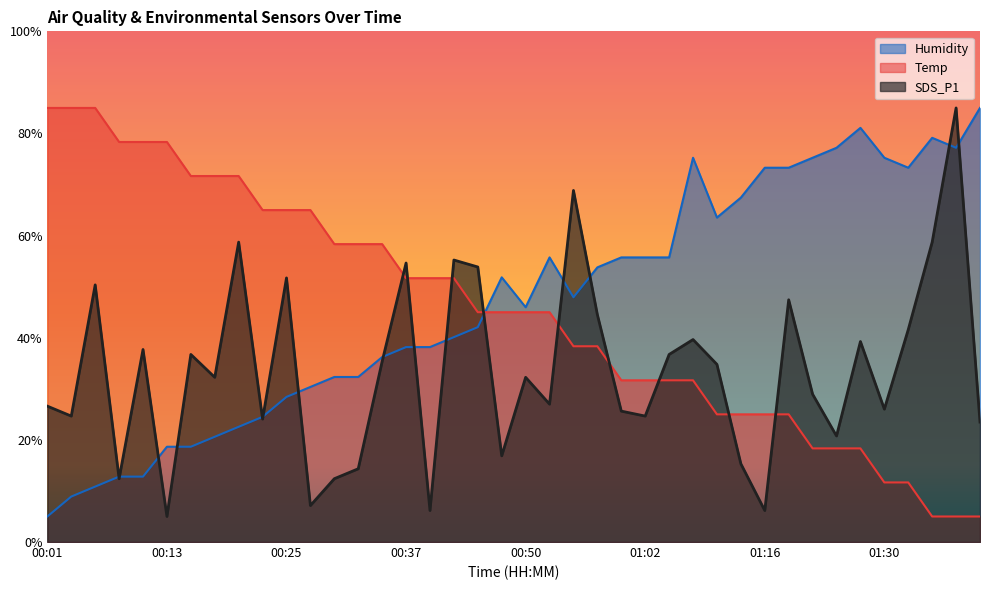

True or false: Temp has a value of 31.7 at 01:02.

True